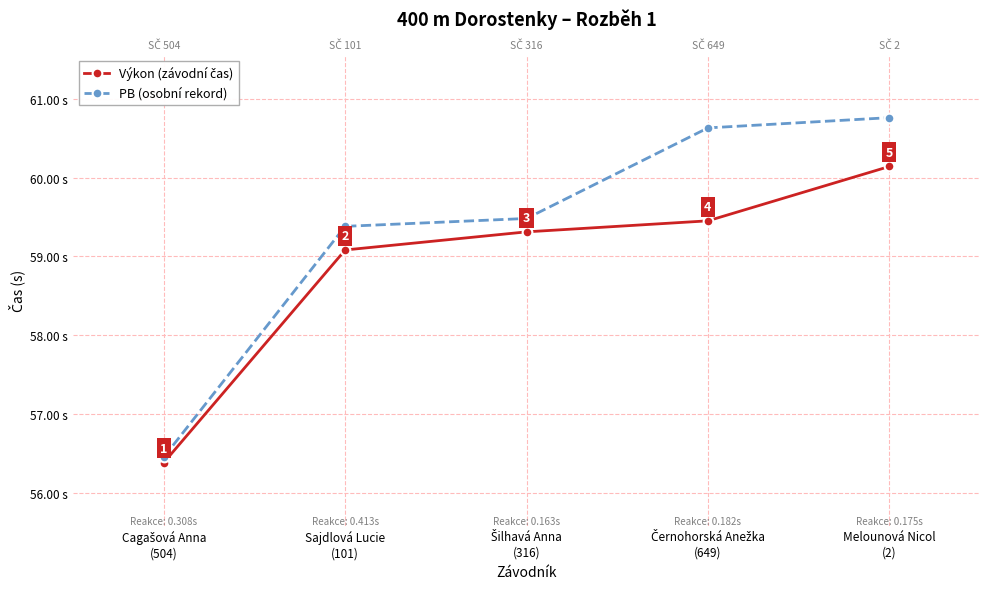

What is the average value of the PB (osobní rekord) series?

59.3